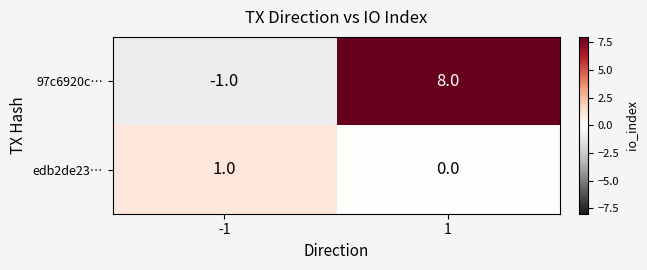

Reading left to right, what are all the values shown in this chart?

97c6920c…: -1	8
edb2de23…: 1	0